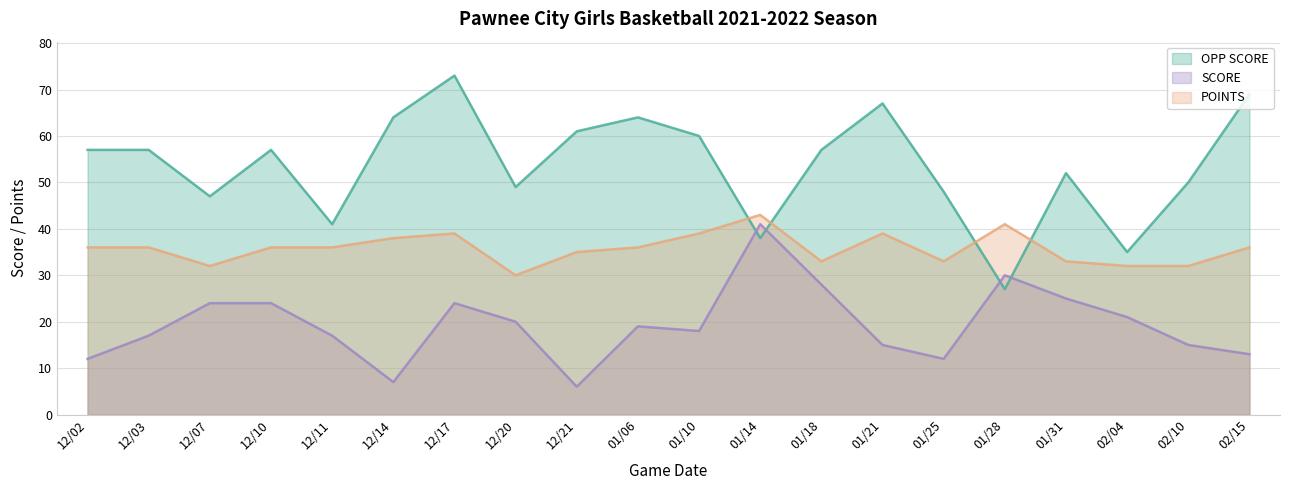

What is the spread (max minus min) of values at 02/10?

35